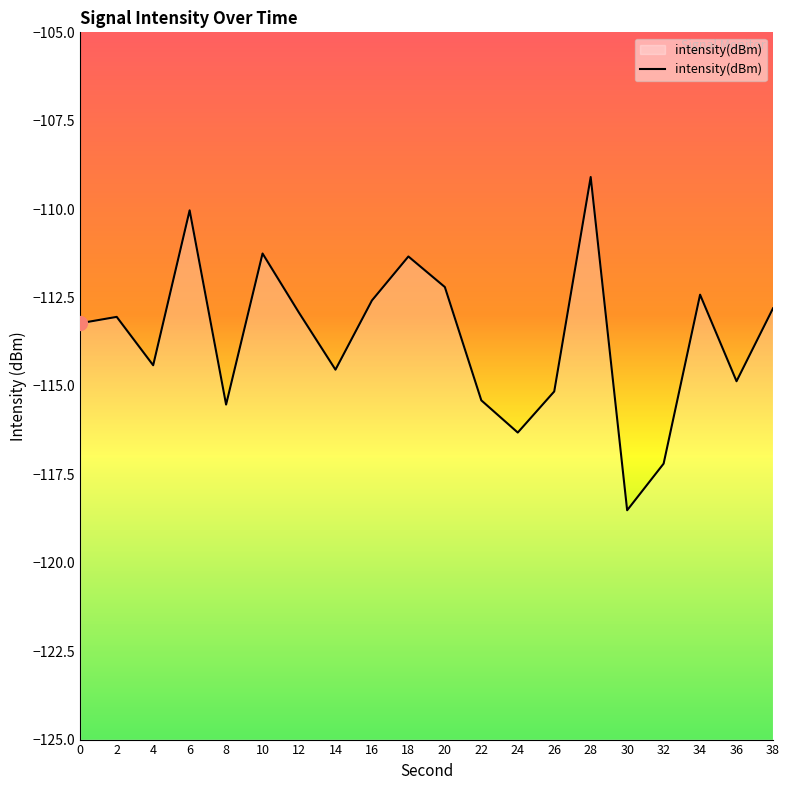

True or false: the data shows -51.8 at 6.

False